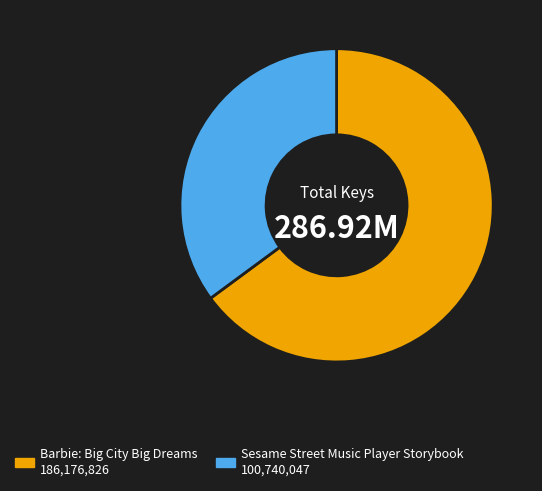

Is the sum of Sesame Street Music Player Storybook and Barbie: Big City Big Dreams greater than half?

Yes